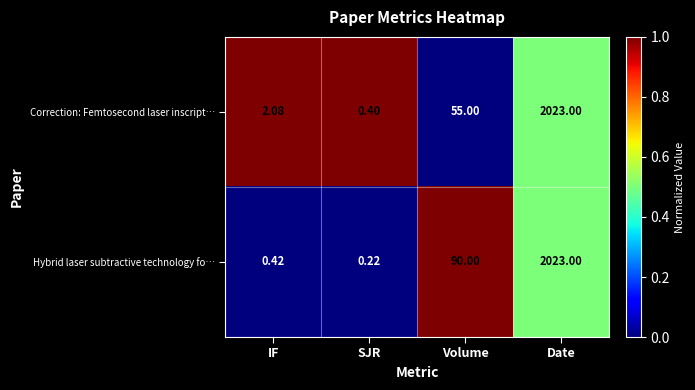

Rank the series by their average value, from highest to lowest.

Hybrid laser subtractive technology fo…, Correction: Femtosecond laser inscript…